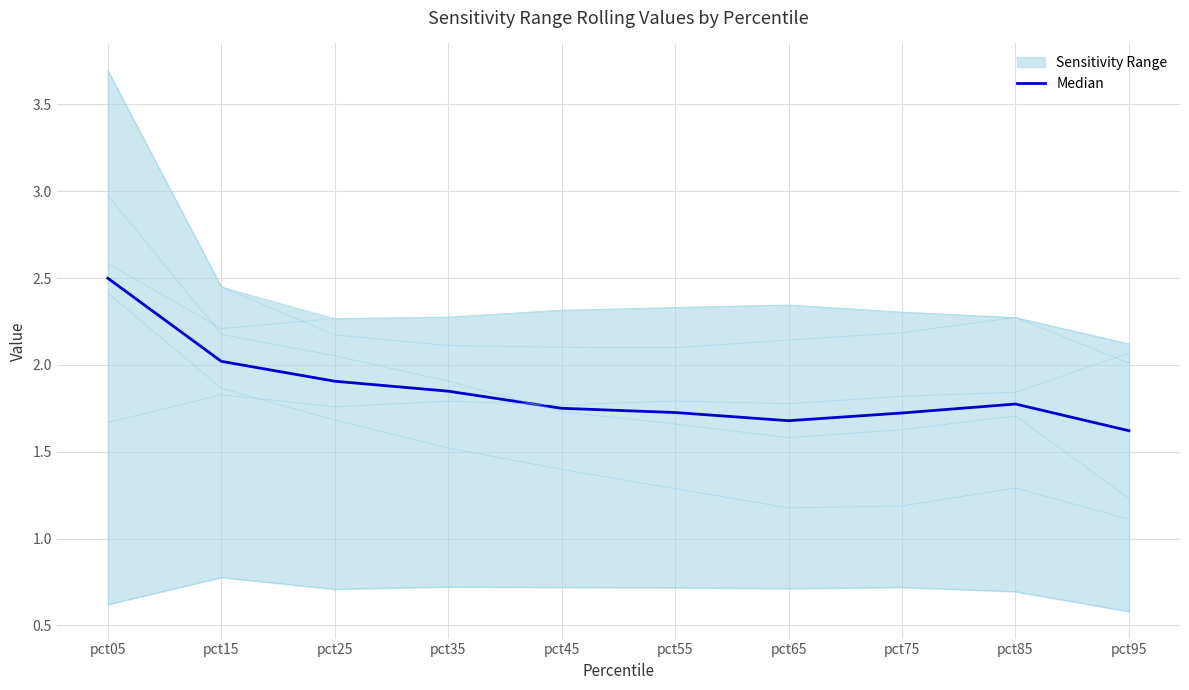

List the labels in order of value, smallest first.

pct95, pct65, pct75, pct55, pct45, pct85, pct35, pct25, pct15, pct05